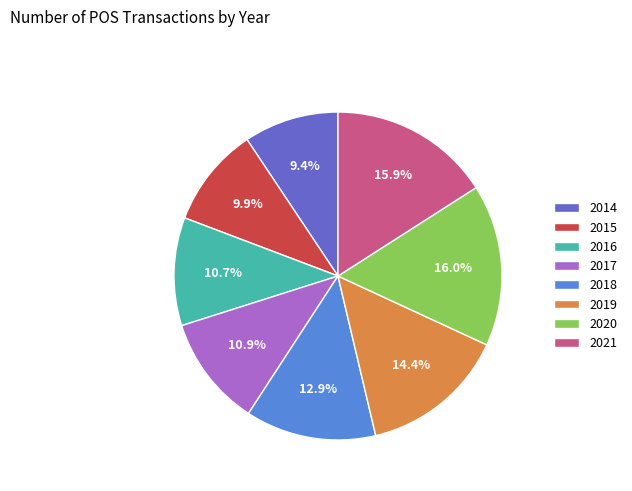

To the nearest percent, what portion does 2014 represent?

9%